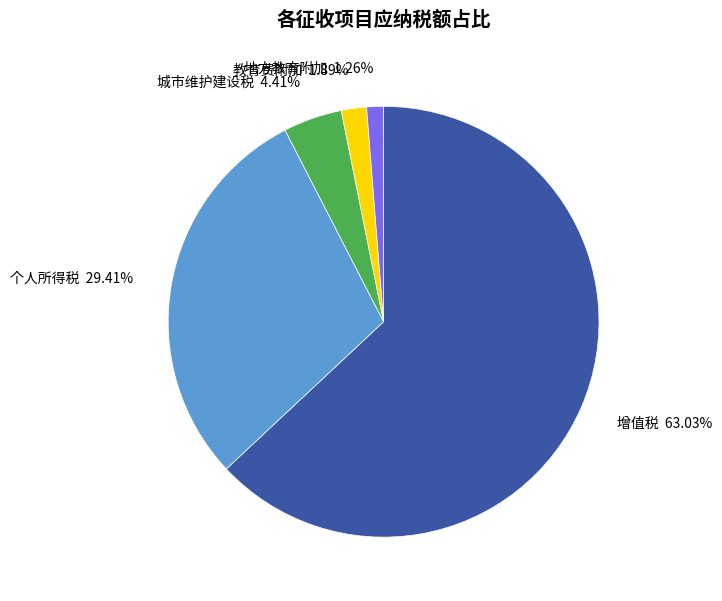

What is the ratio of the value at 城市维护建设税 to the value at 地方教育附加?

3.5